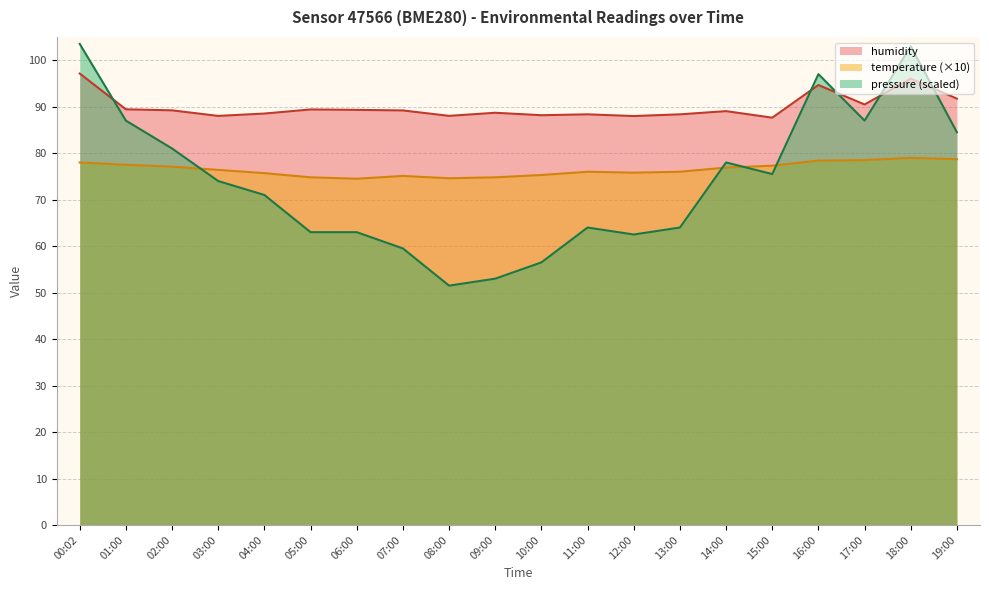

What is the label of the 12th point from the left?

11:00